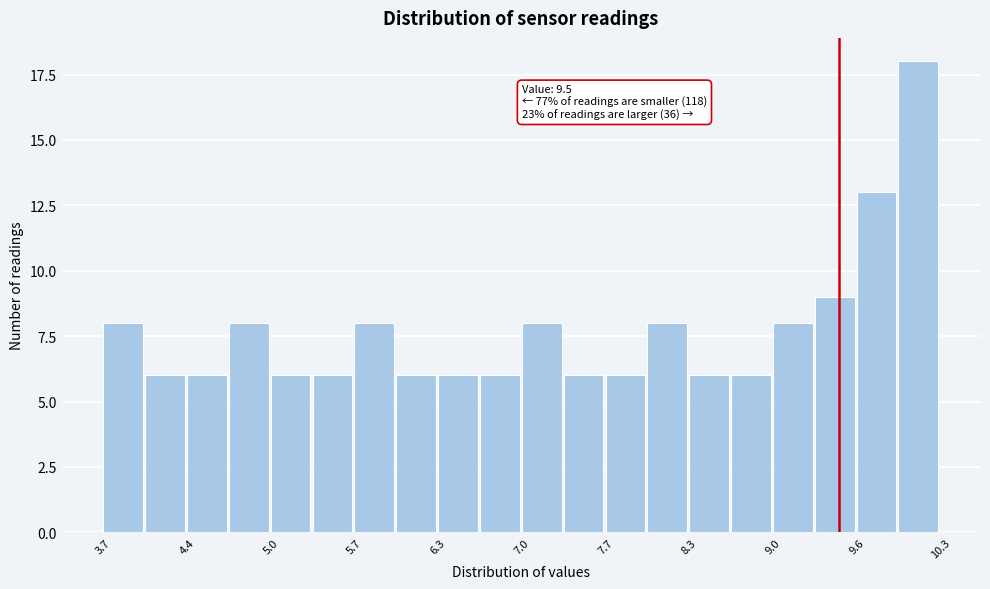

Read against the x-axis, roughly where is the centre of the tallest bar?

10.1